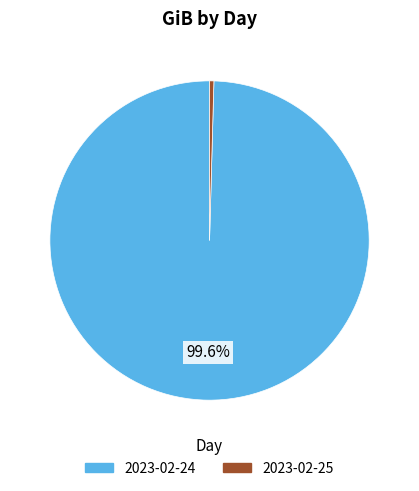

True or false: 2023-02-24 accounts for 87% of the total.

False